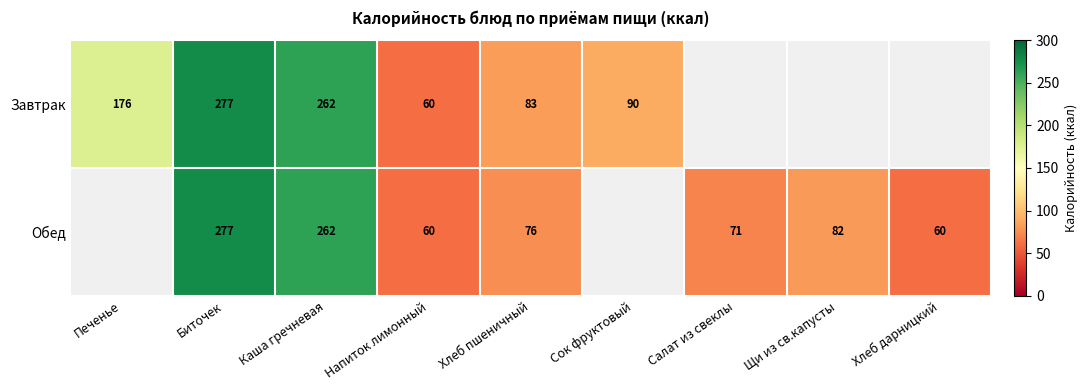

Is it true that Обед equals 76 at Хлеб пшеничный?

True